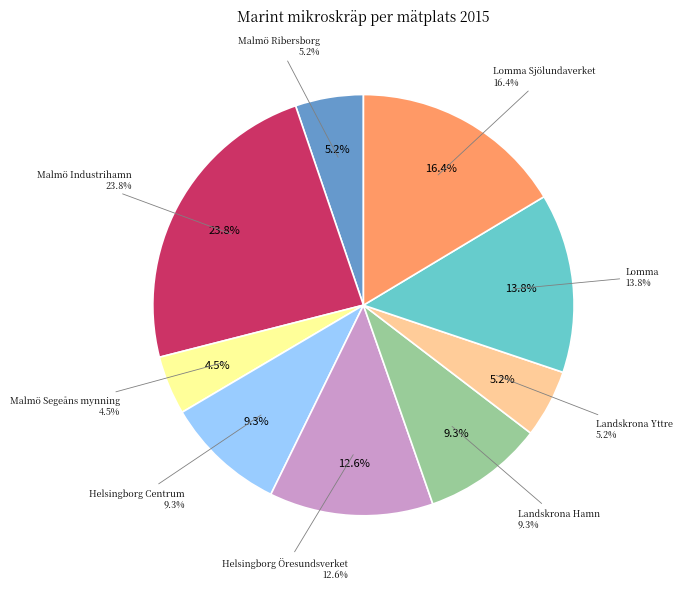

Does Lomma represent more than half of the total?

No